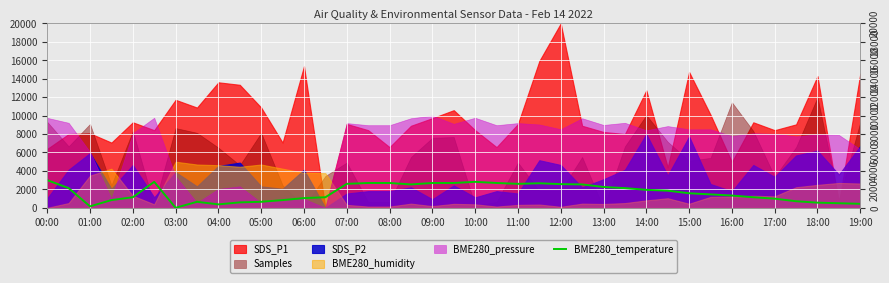

Where does the data first go above 1577?

00:00